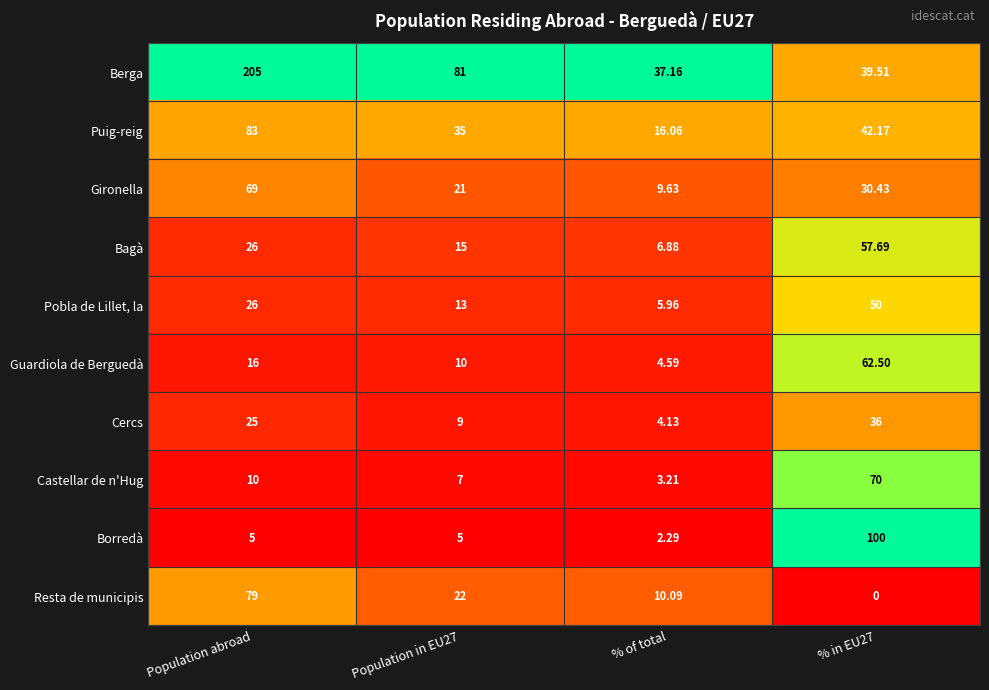

How many distinct data groups are displayed?

10